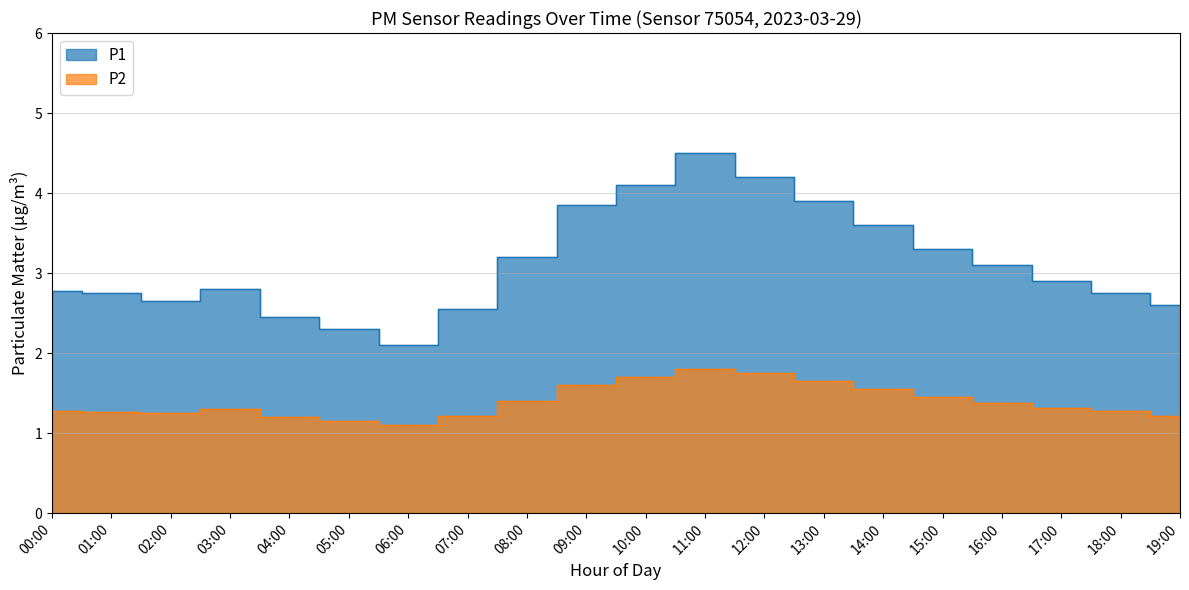

Which category has the highest value across all series?

11:00